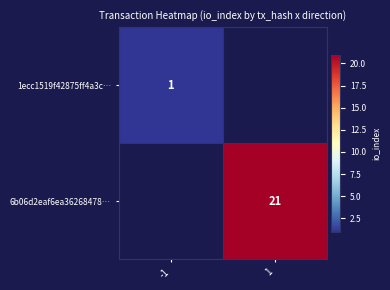

Is the value of 6b06d2eaf6ea36268478… at 1 greater than the value of 1ecc1519f42875ff4a3c… at -1?

Yes